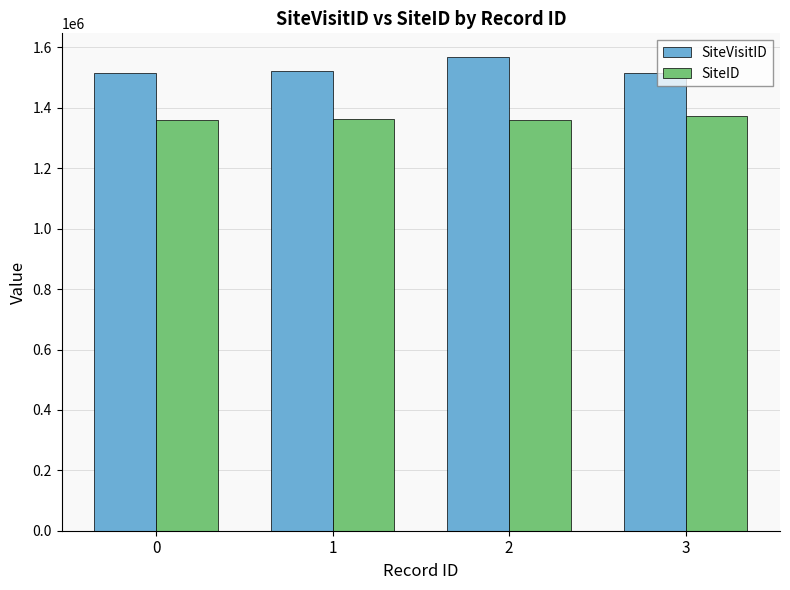

What is the difference between the SiteVisitID values at 2 and 0?

52366